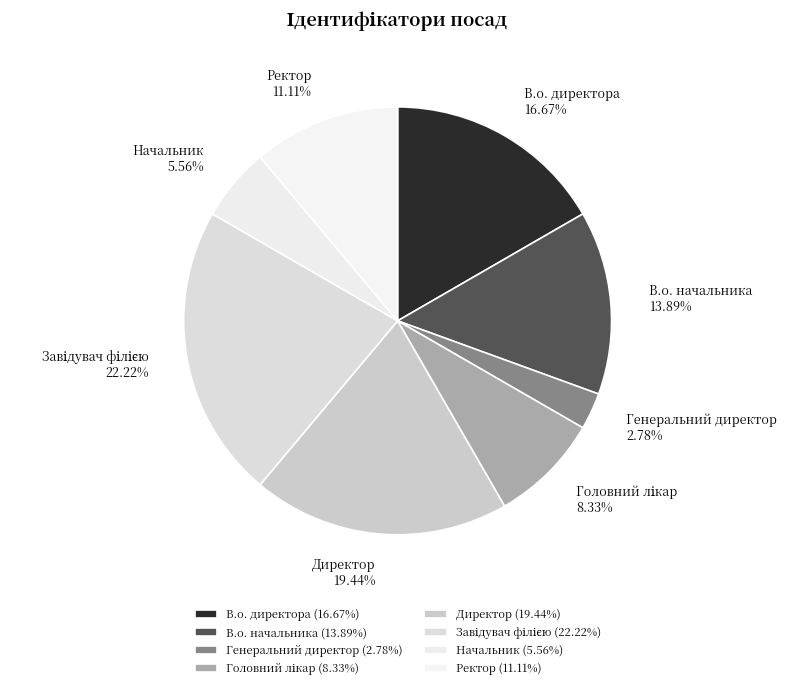

Between Генеральний директор and В.о. директора, which is larger?

В.о. директора